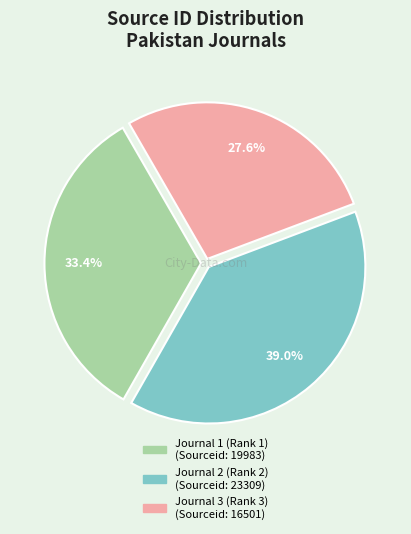

To the nearest percent, what percentage of the pie is Journal 3 (Rank 3)?

28%